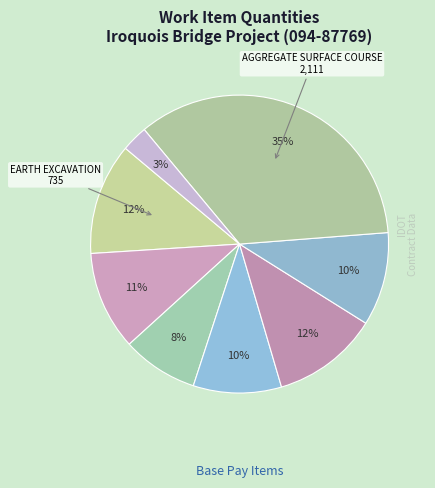

How many segments does this pie chart have?

8